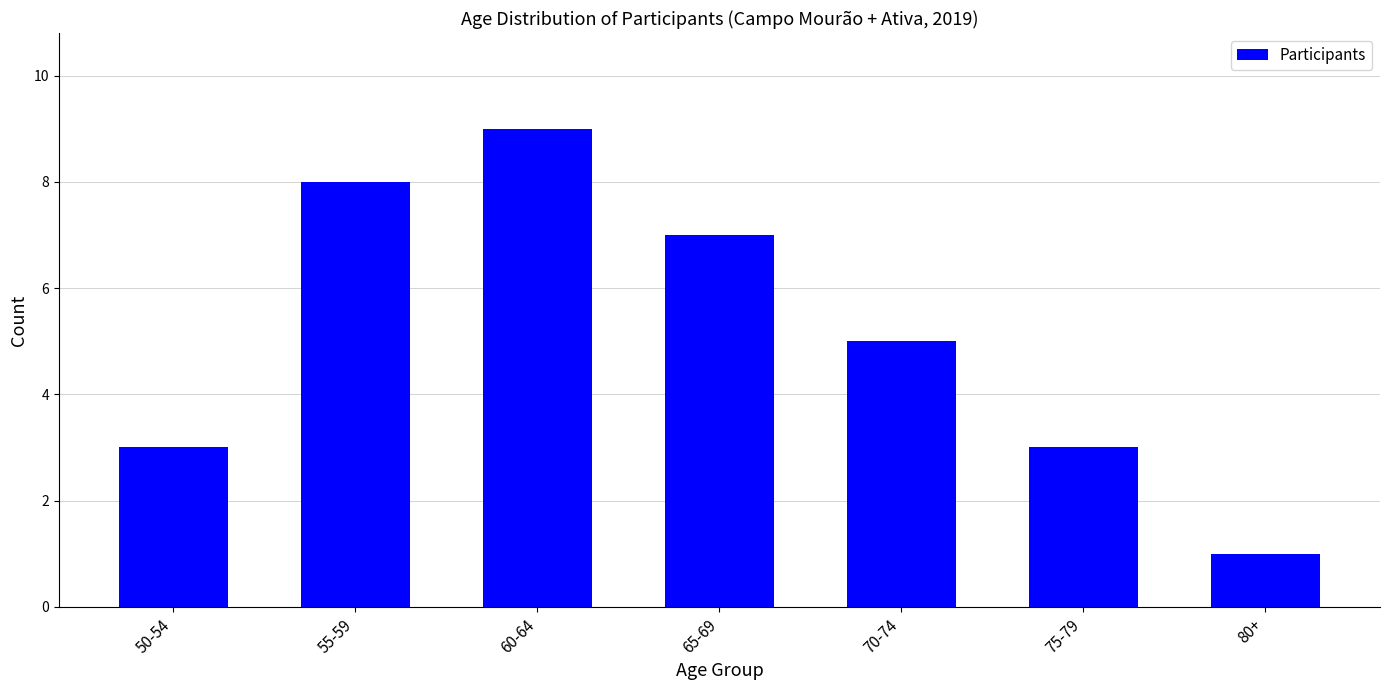

Reading left to right, list all the values displayed in this chart.

50-54=3	55-59=8	60-64=9	65-69=7	70-74=5	75-79=3	80+=1